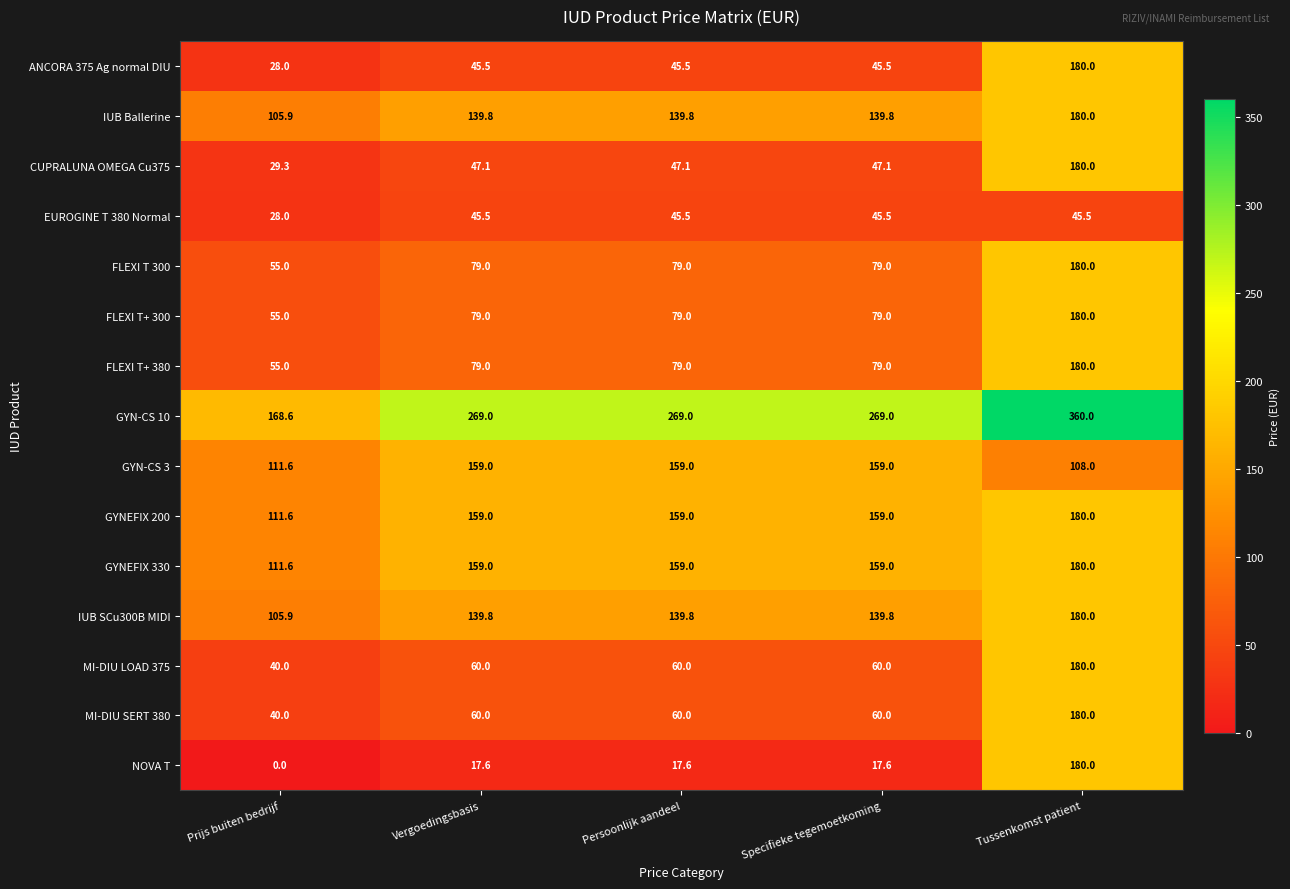

Which category has the lowest value in the GYN-CS 3 series?

Tussenkomst patient